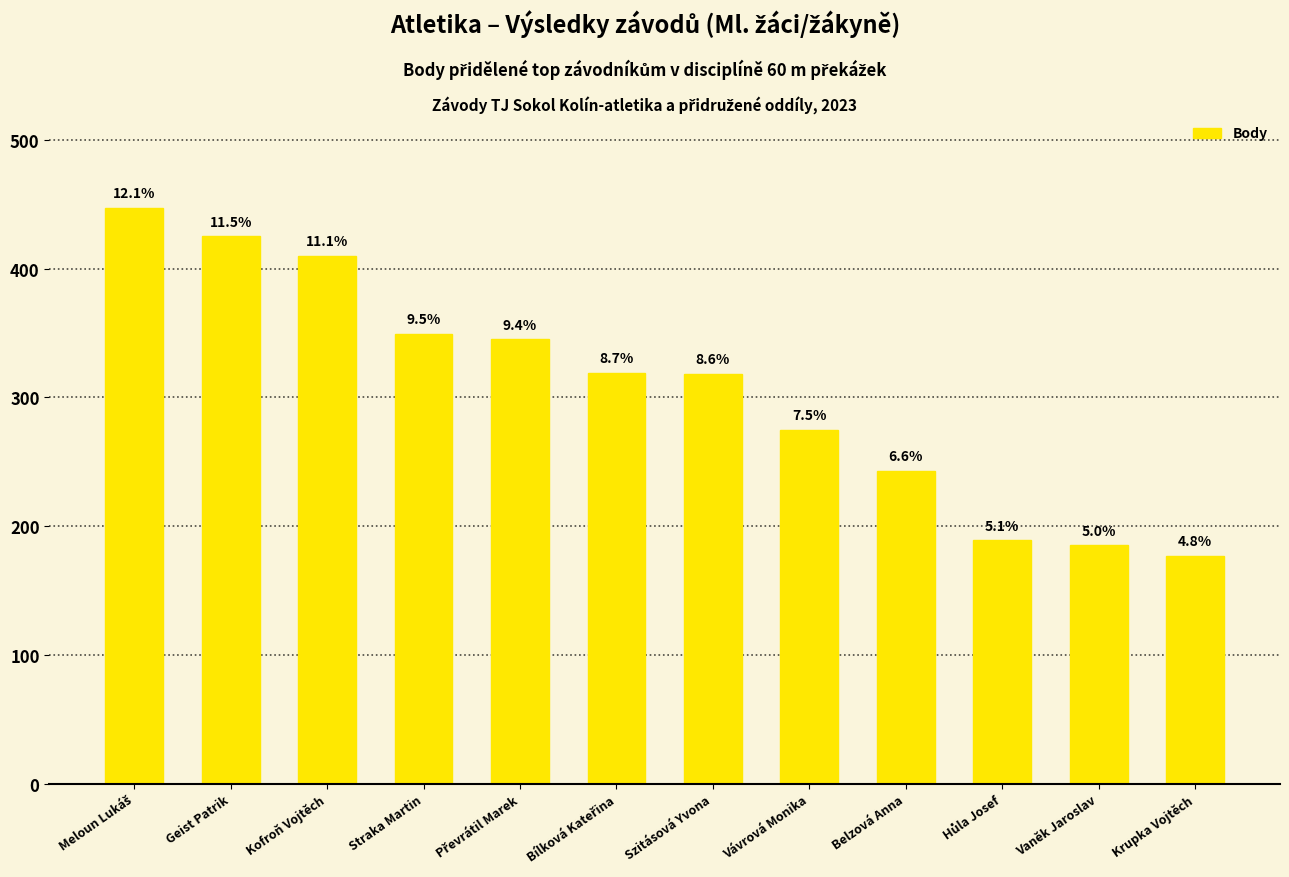

Rank the categories by value from lowest to highest.

Krupka Vojtěch, Vaněk Jaroslav, Hůla Josef, Belzová Anna, Vávrová Monika, Szitásová Yvona, Bílková Kateřina, Převrátil Marek, Straka Martin, Kofroň Vojtěch, Geist Patrik, Meloun Lukáš